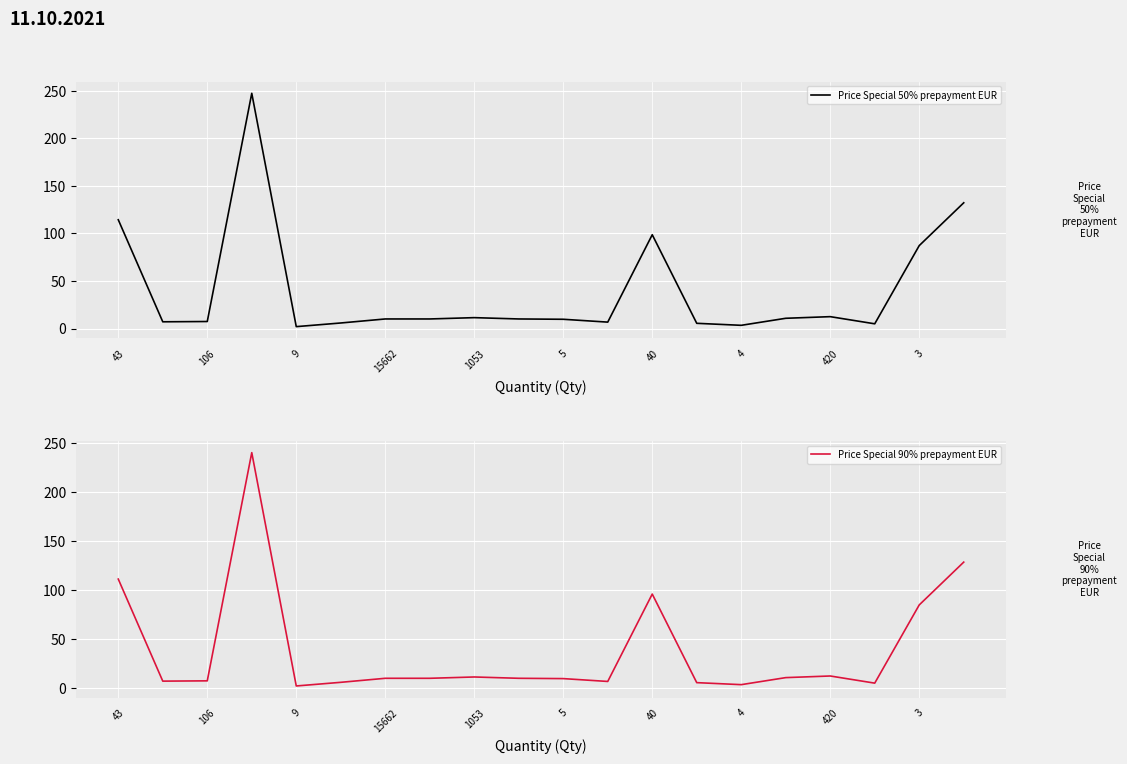

Is it true that Price Special 50% prepayment EUR equals 98.6 at 40?

True